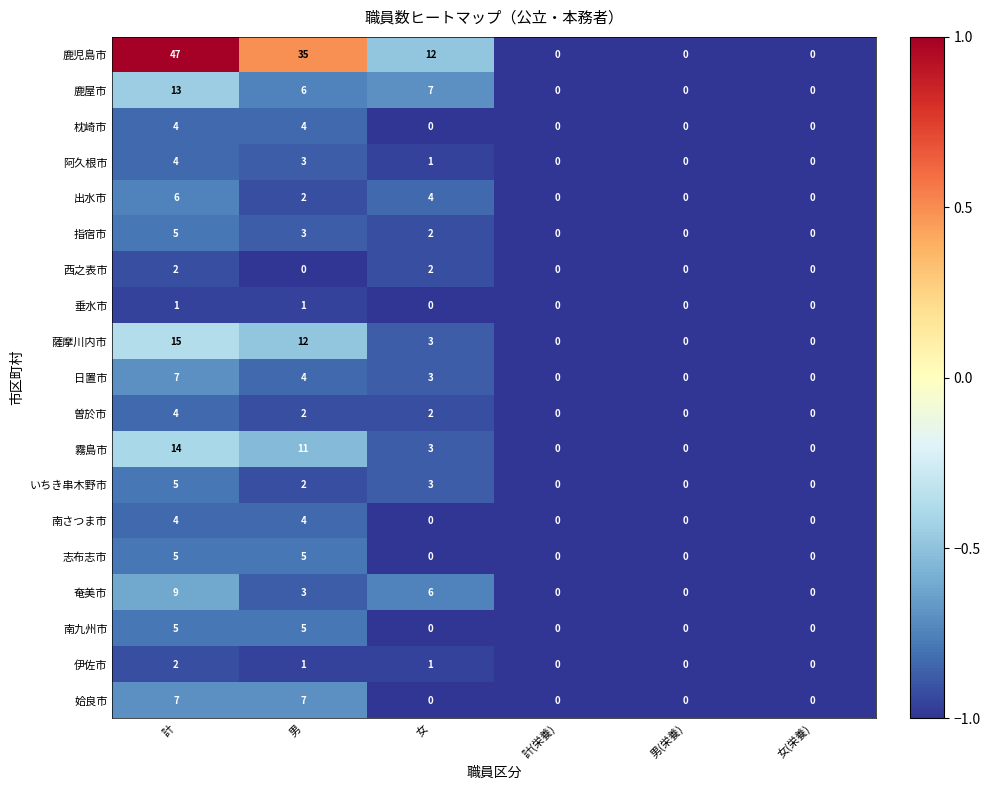

At how many categories does at least one series exceed 5?

3